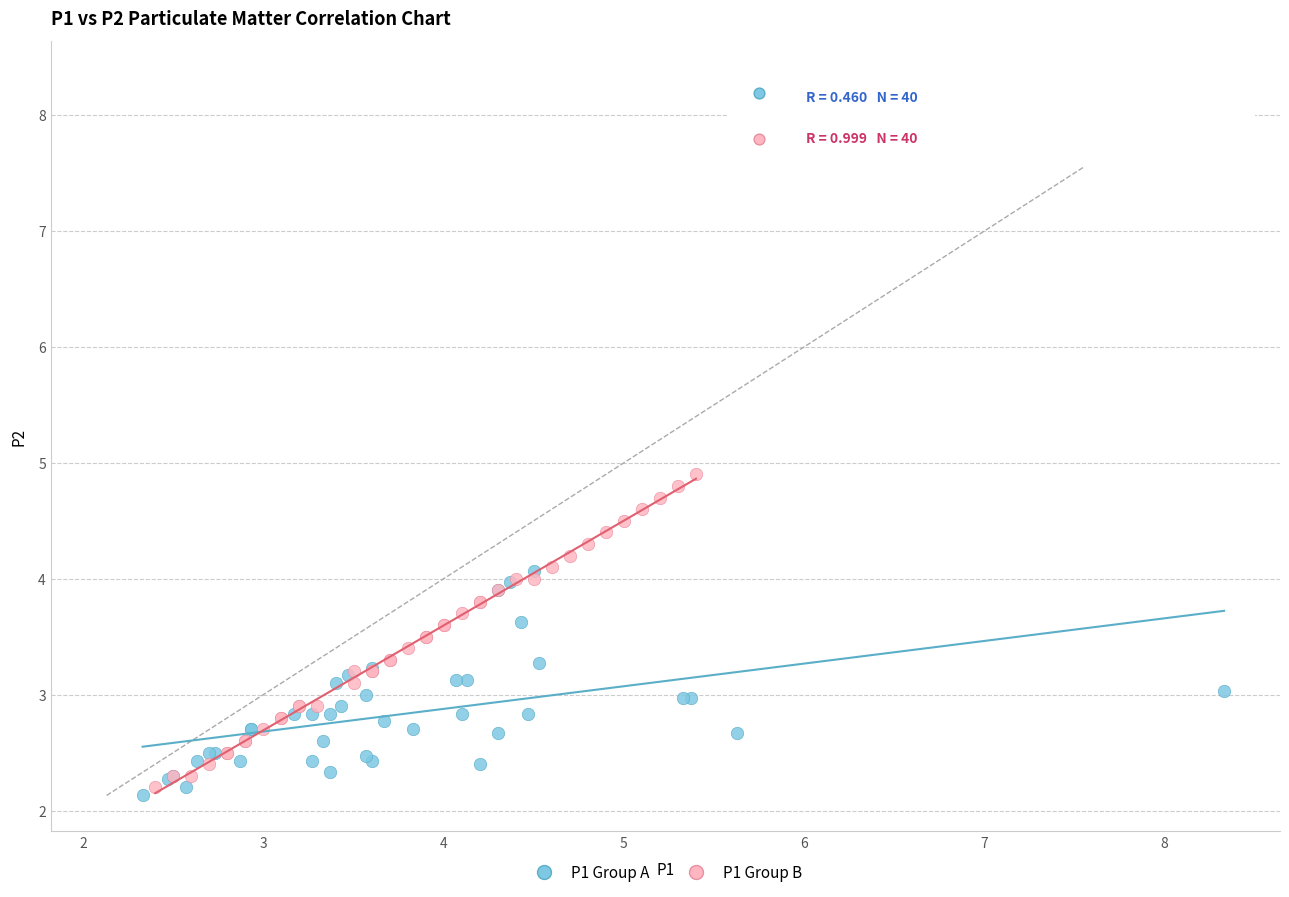

What are all the series names shown in the legend?

P1 Group A, P1 Group B